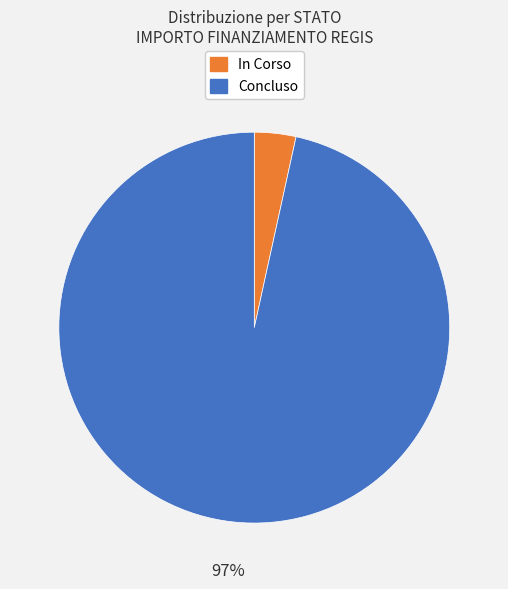

How many slices are in this pie chart?

2